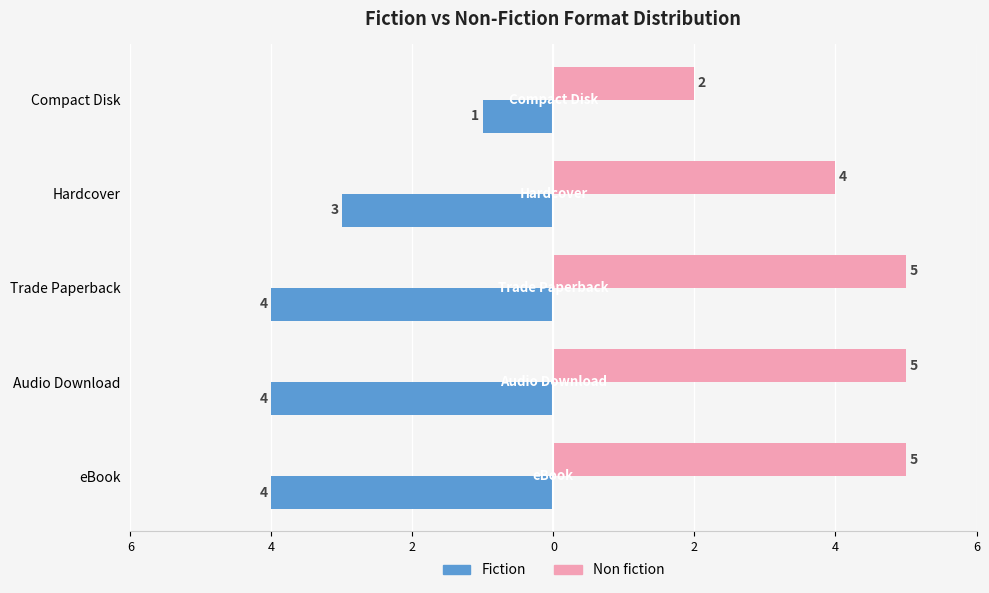

What are all the series names shown in the legend?

Fiction, Non fiction